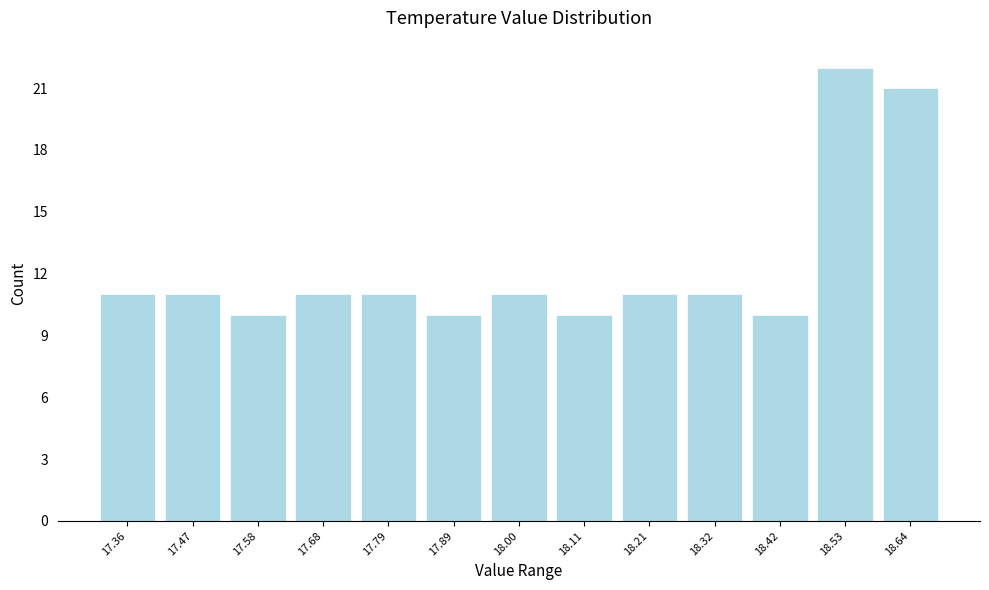

Over which range of the x-axis is the bar tallest?

18.48 to 18.58